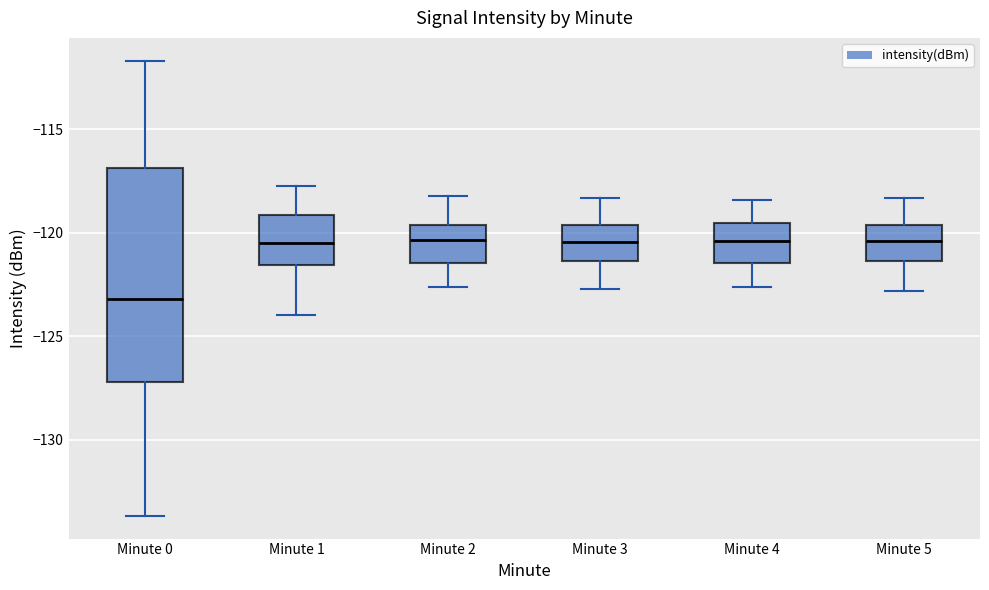

Where is the lower edge of the box for Minute 0 on the y-axis? The values are not printed on the chart, so give them approximately, as read against the axis.

-127.0